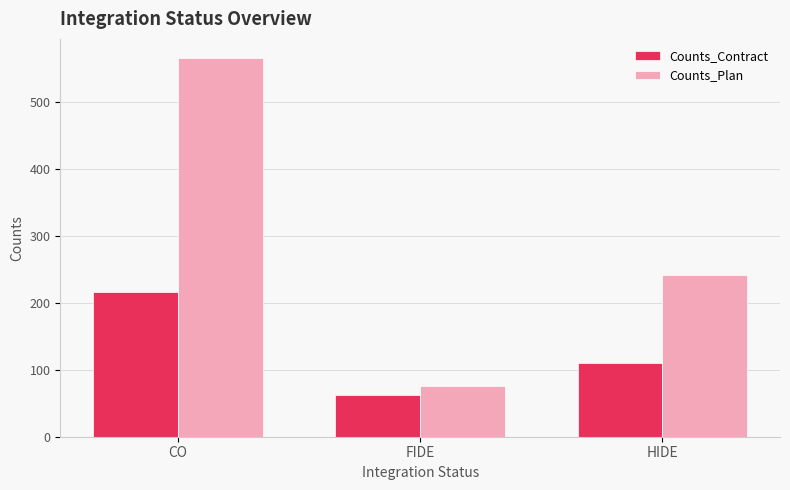

What is the label of the 1st bar from the right?

HIDE